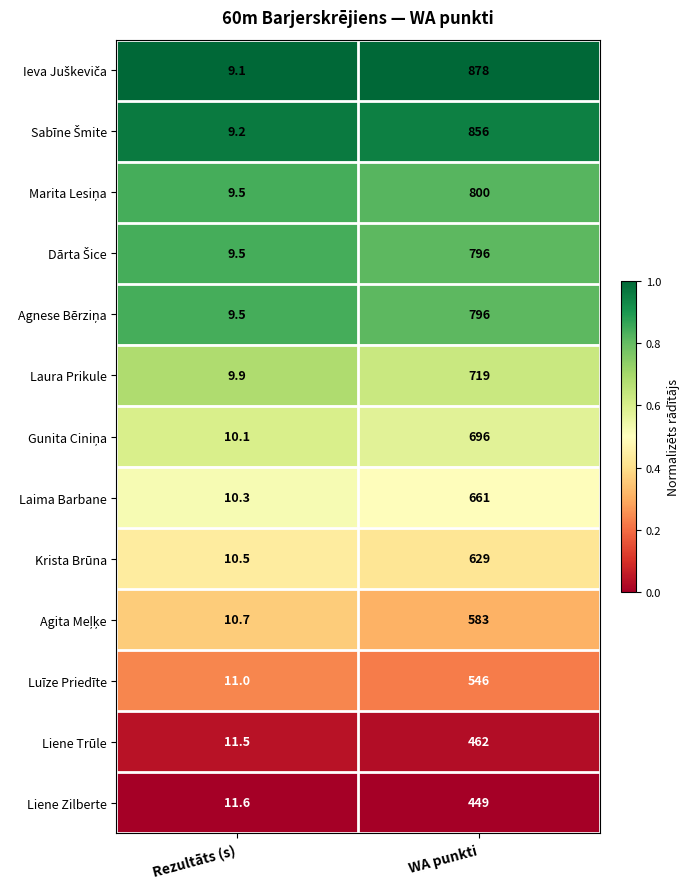

What is the maximum value shown in the chart?

878.0